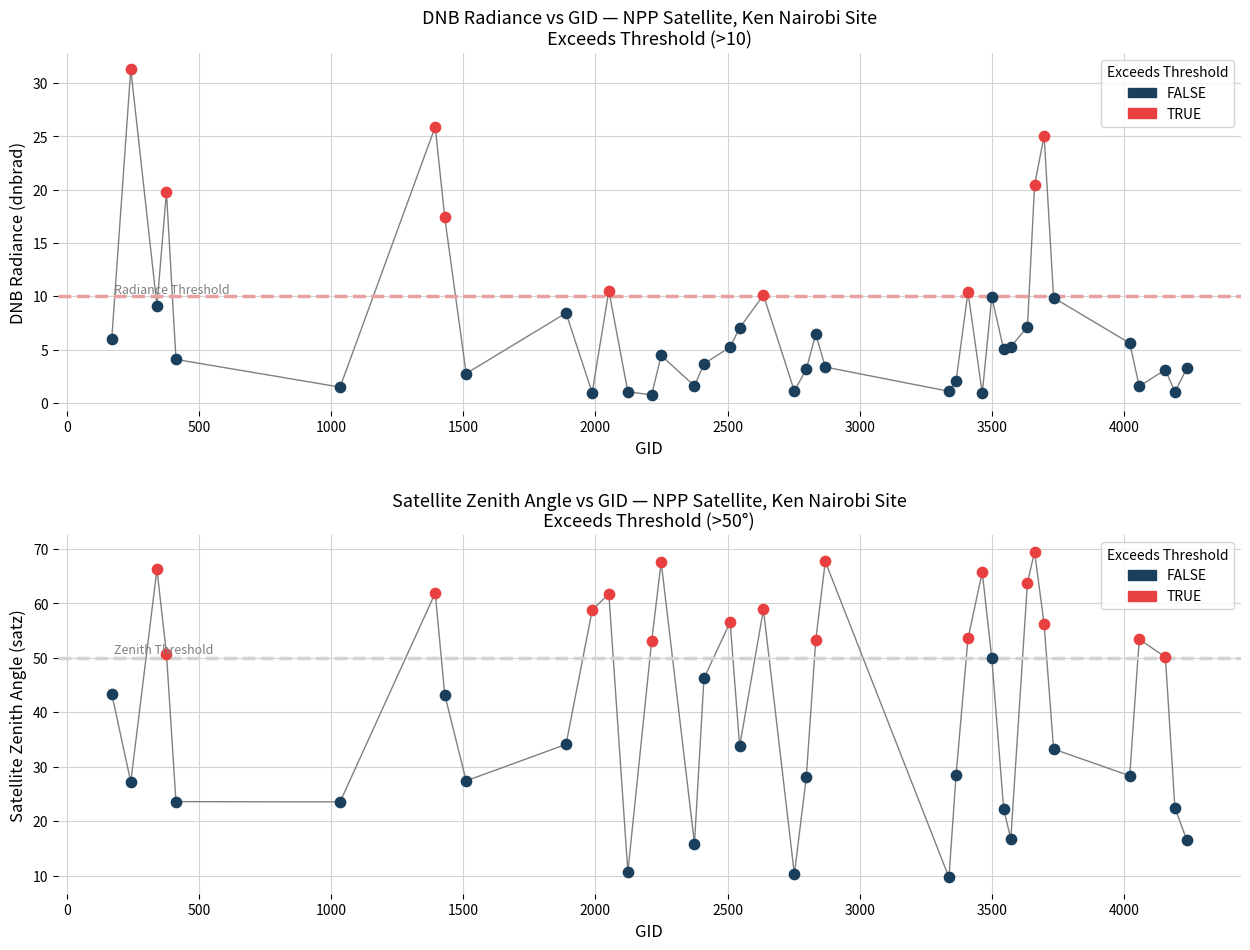

Which series has the widest spread of Y values?

satz